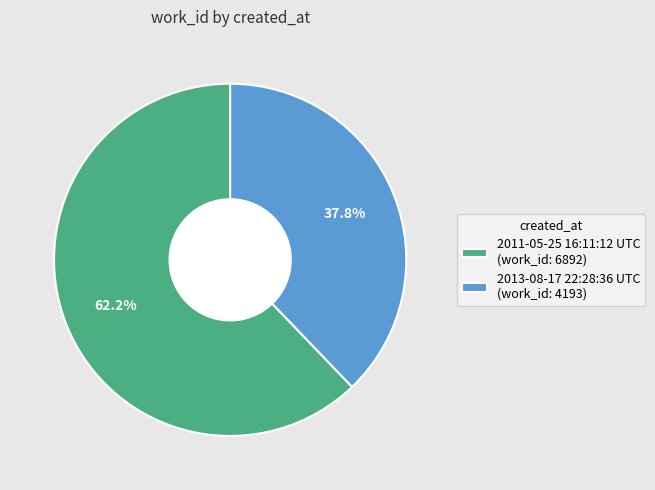

Does 2013-08-17 22:28:36 UTC account for over 50% of the chart?

No